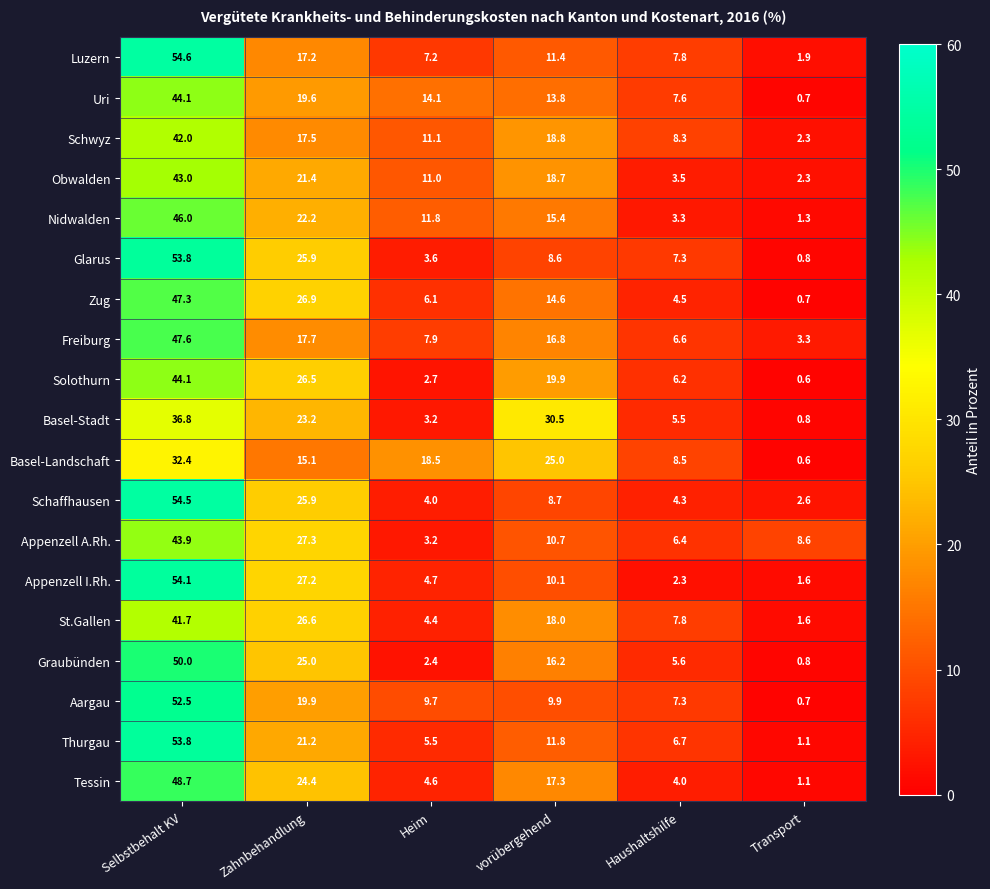

Rank the series at vorübergehend from highest to lowest value.

Basel-Stadt, Basel-Landschaft, Solothurn, Schwyz, Obwalden, St.Gallen, Tessin, Freiburg, Graubünden, Nidwalden, Zug, Uri, Thurgau, Luzern, Appenzell A.Rh., Appenzell I.Rh., Aargau, Schaffhausen, Glarus